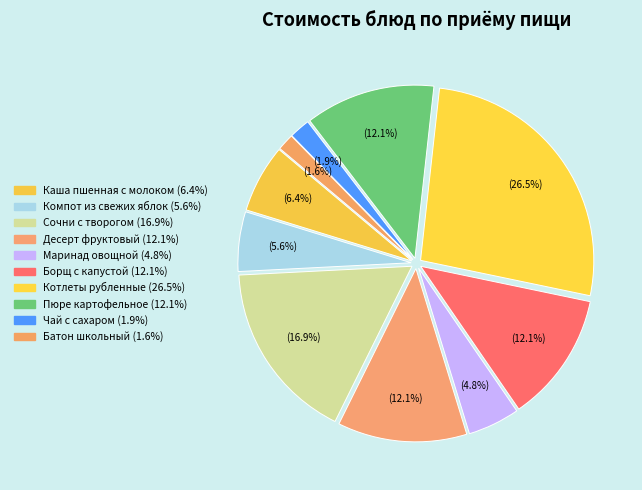

Is it true that Сочни с творогом is 17% of the pie?

True